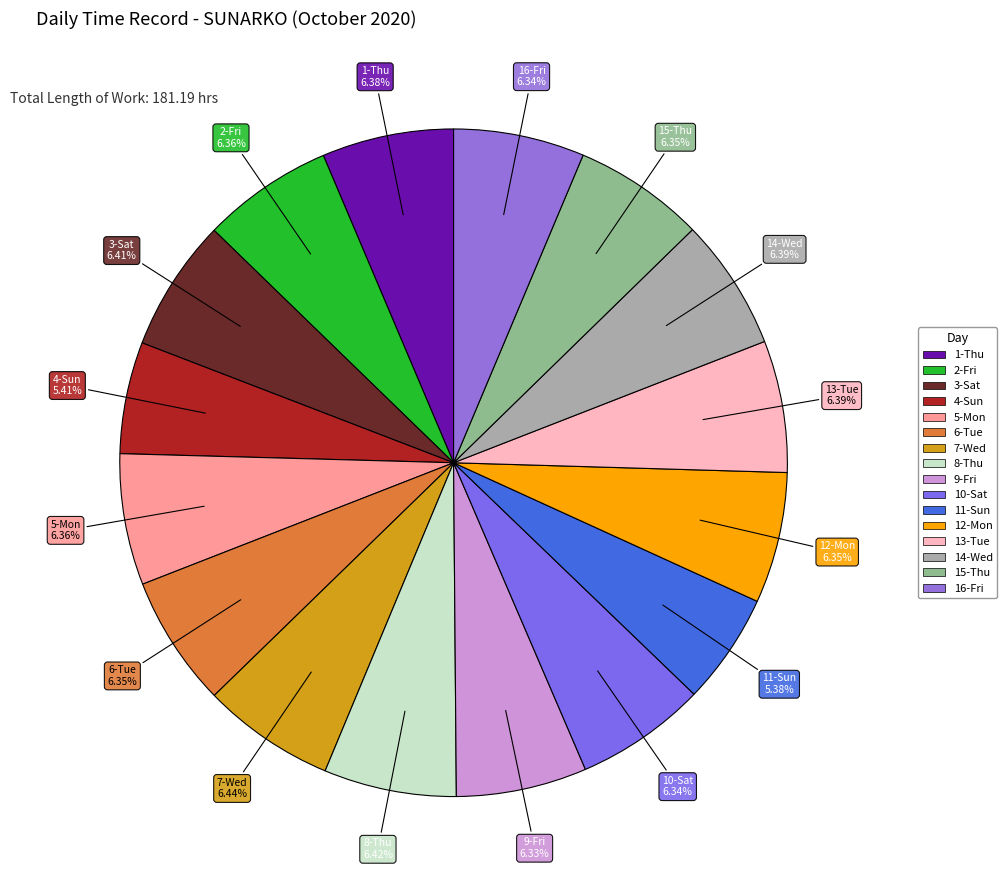

How many slices are in this pie chart?

16